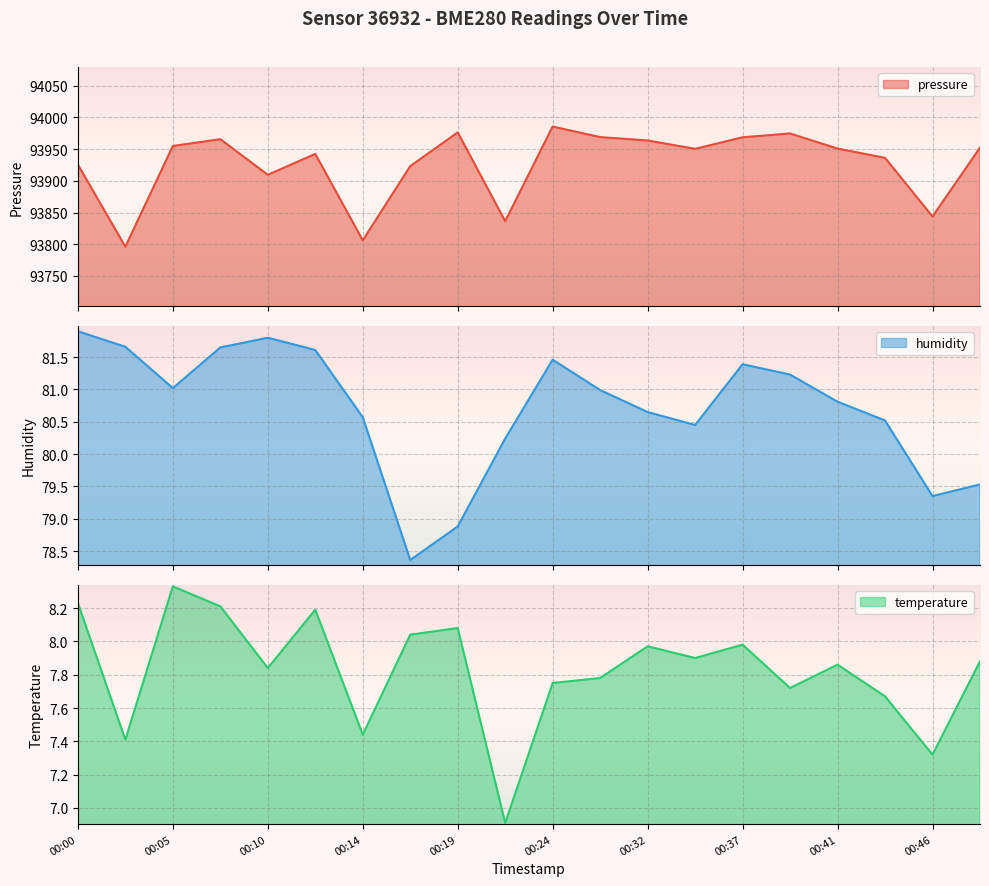

True or false: pressure has a value of 93954.9 at 00:05.

True